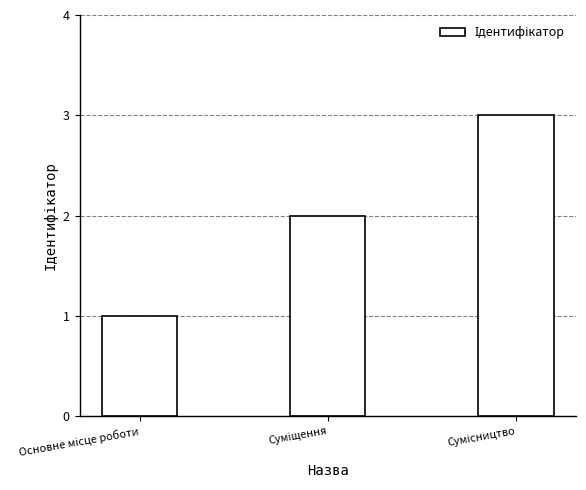

Reading left to right, list all the values displayed in this chart.

1	2	3